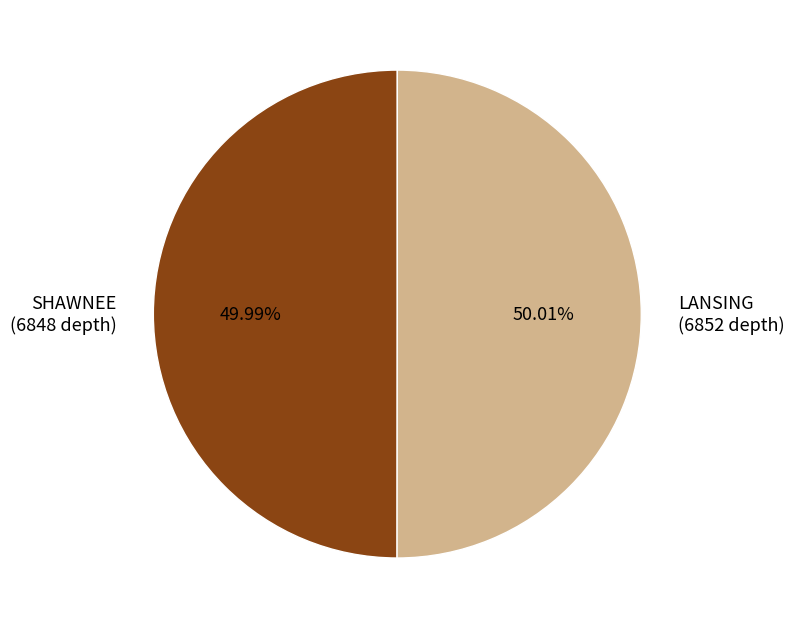

To the nearest percent, what is the combined percentage of SHAWNEE and LANSING?

100%